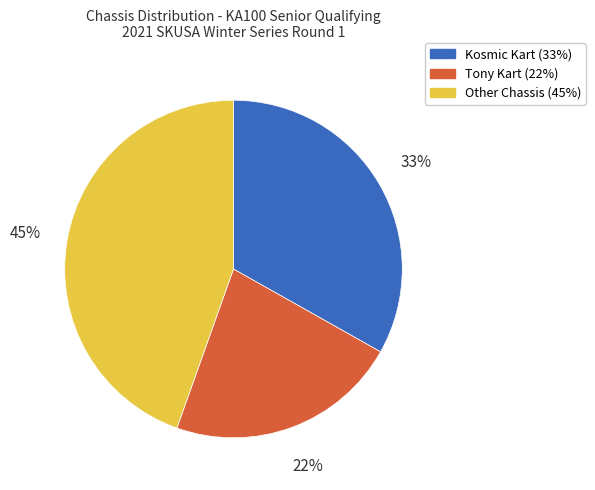

Is there any slice that represents more than half of the pie?

No